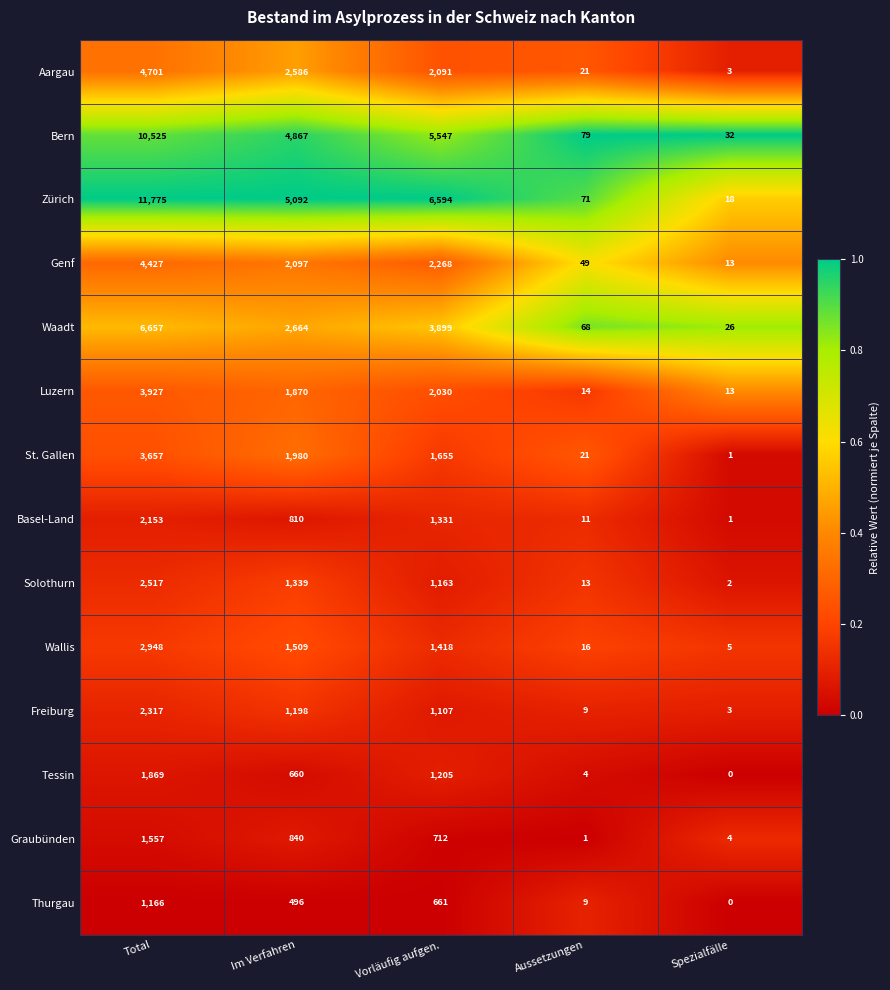

Which category has the highest value in the St. Gallen series?

Total